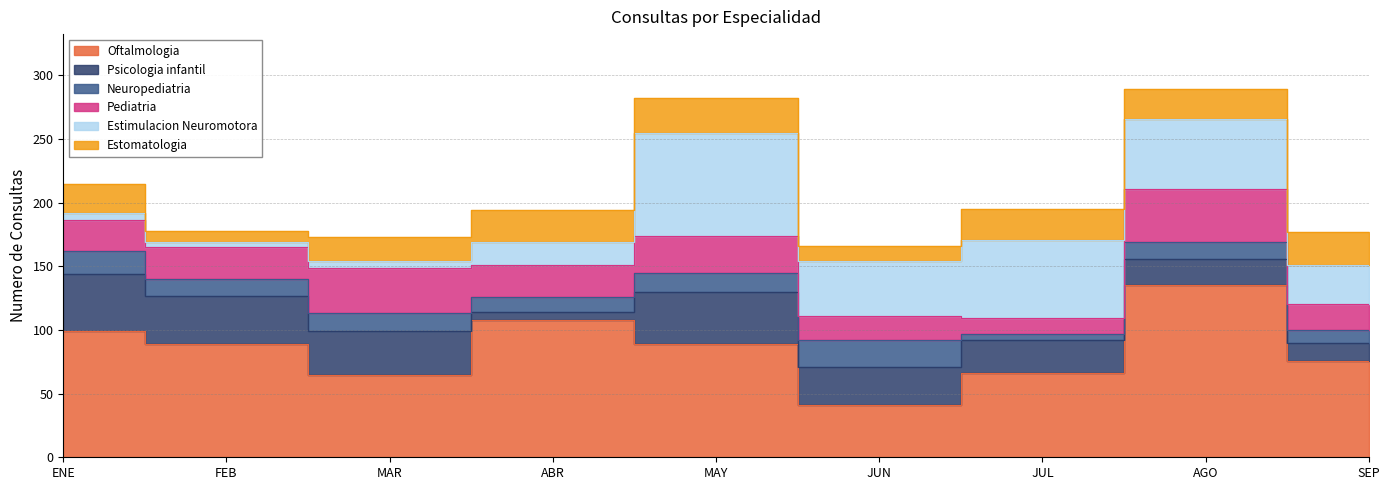

Reading left to right, transcribe all the data shown in this chart.

Oftalmologia: 99	89	65	108	89	41	66	135	76
Psicologia infantil: 45	38	34	6	41	30	26	21	14
Neuropediatria: 18	13	14	12	15	21	5	13	10
Pediatria: 24	25	36	25	29	19	12	42	20
Estimulacion Neuromotora: 6	4	5	18	81	43	62	55	31
Estomatologia: 23	9	19	25	27	12	24	23	26